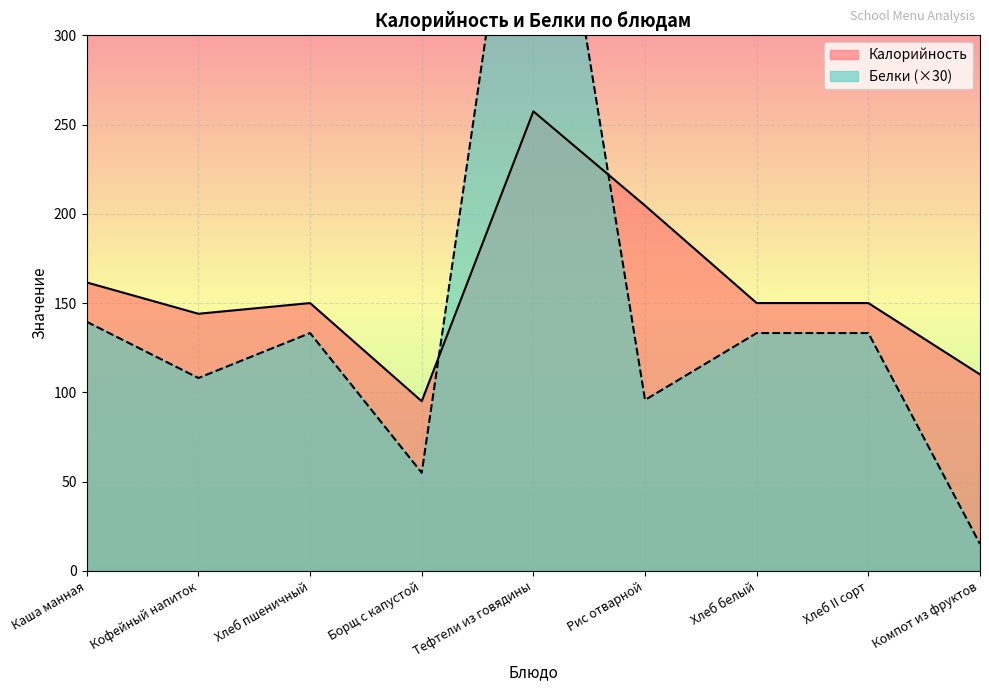

List the series in order of their peak value, highest first.

Белки, Калорийность